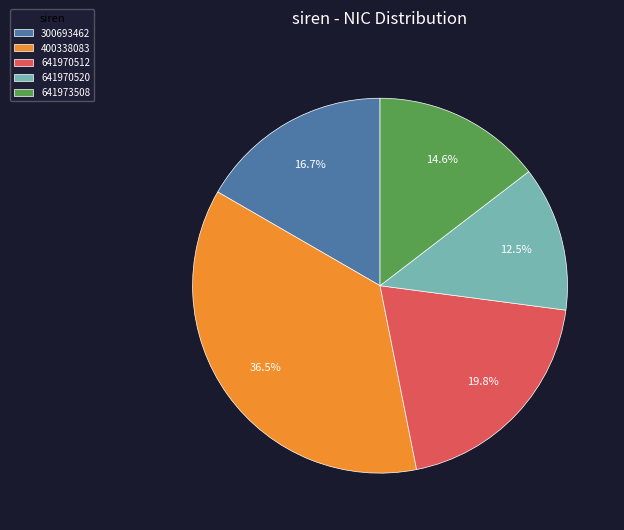

Rank the categories by value from lowest to highest.

641970520, 641973508, 300693462, 641970512, 400338083